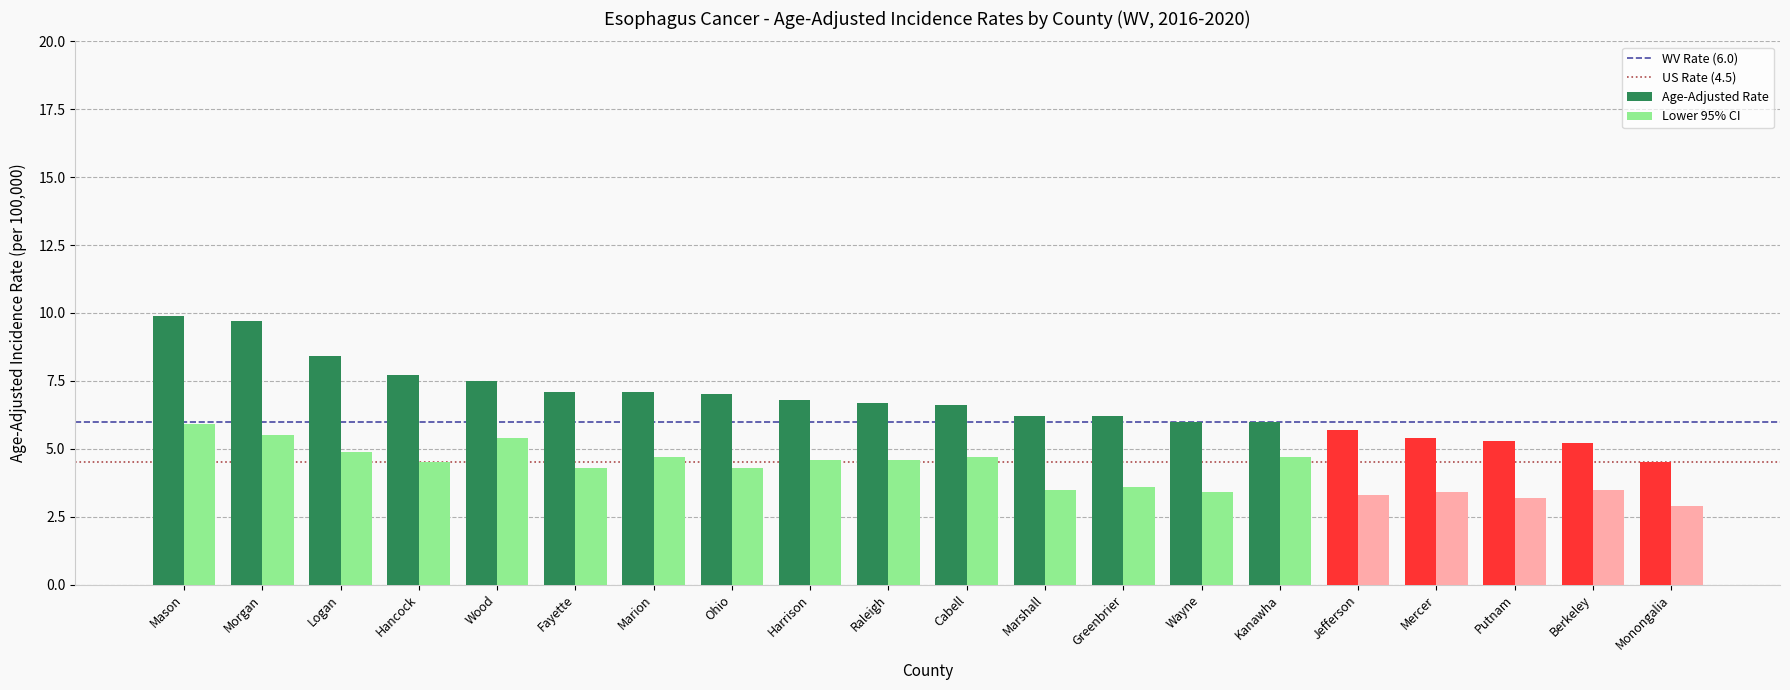

What is the total value across all series at Monongalia?

7.4